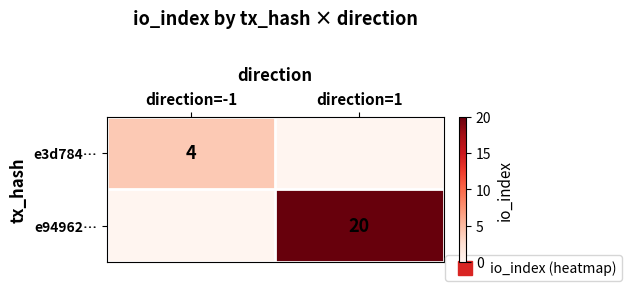

At which label does e3d784… reach its minimum?

direction=1